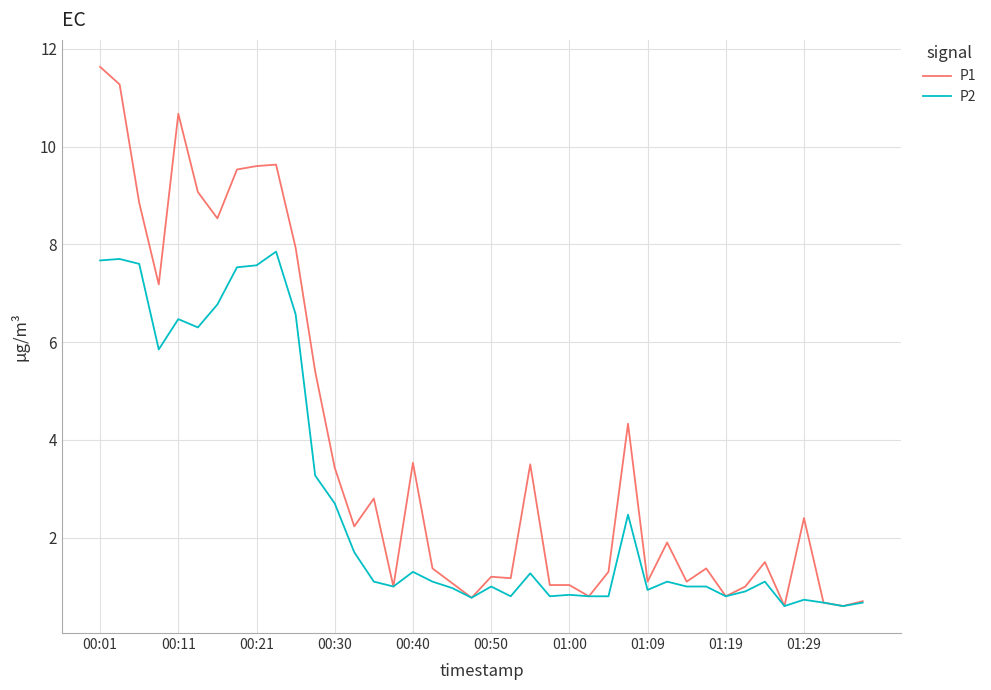

Which series has the largest total across all categories?

P1